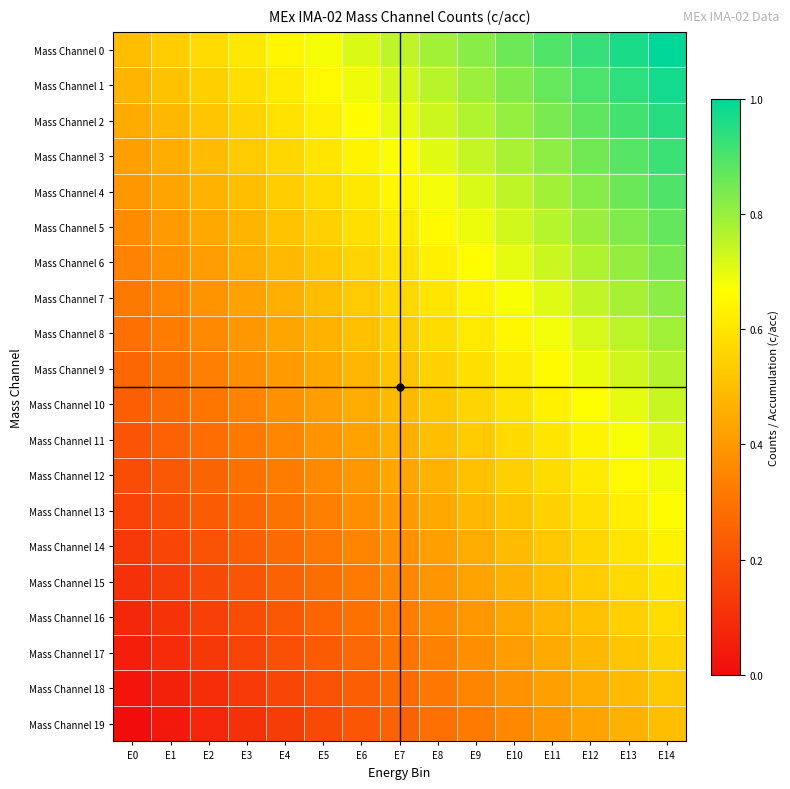

Count the number of data series in this chart.

20